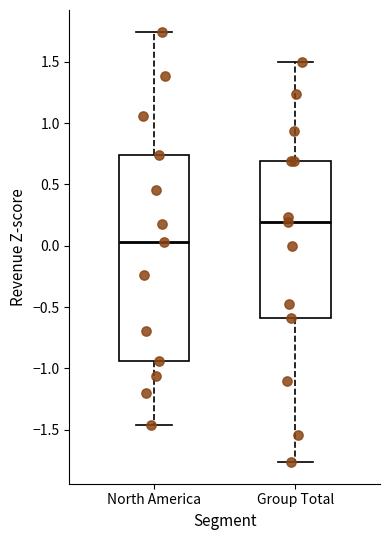

Which box has the lowest median line?

North America